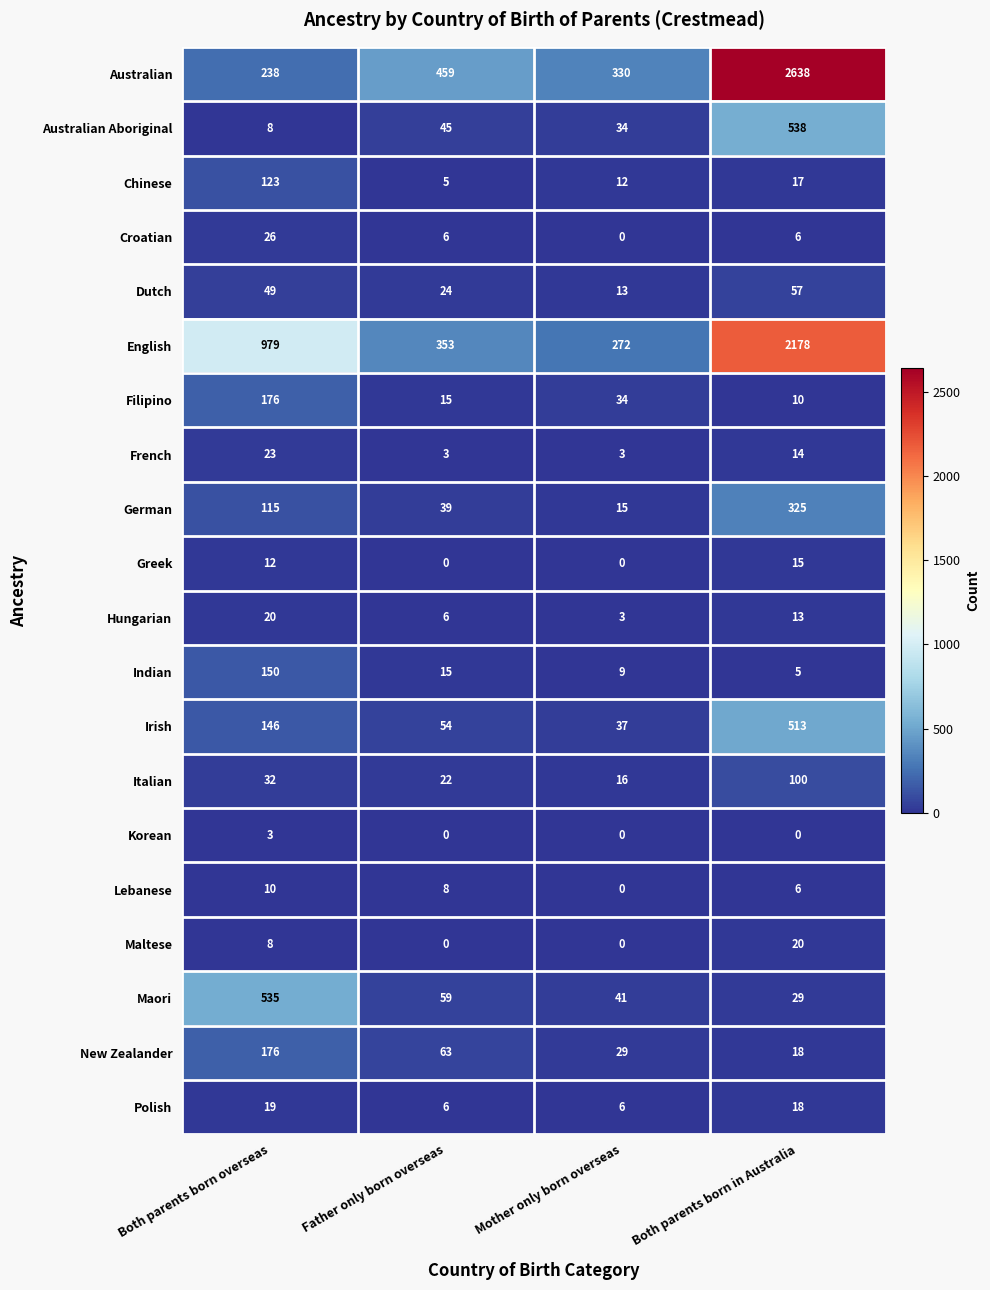

What is the difference between the highest and lowest values at Father only born overseas?

459